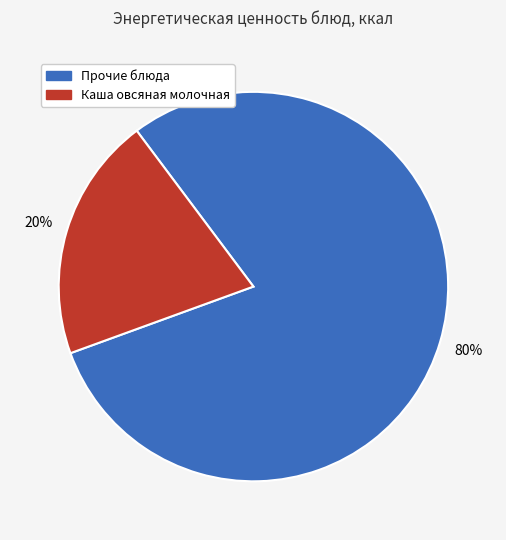

Does any single category account for the majority?

Yes